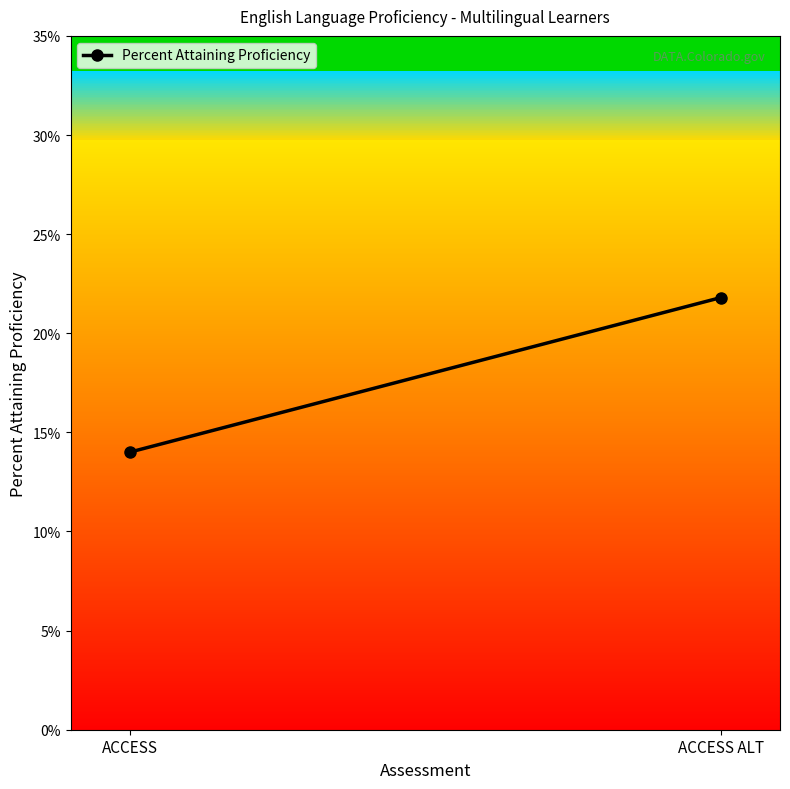

Reading left to right, extract all data points from this chart.

0.1	0.2